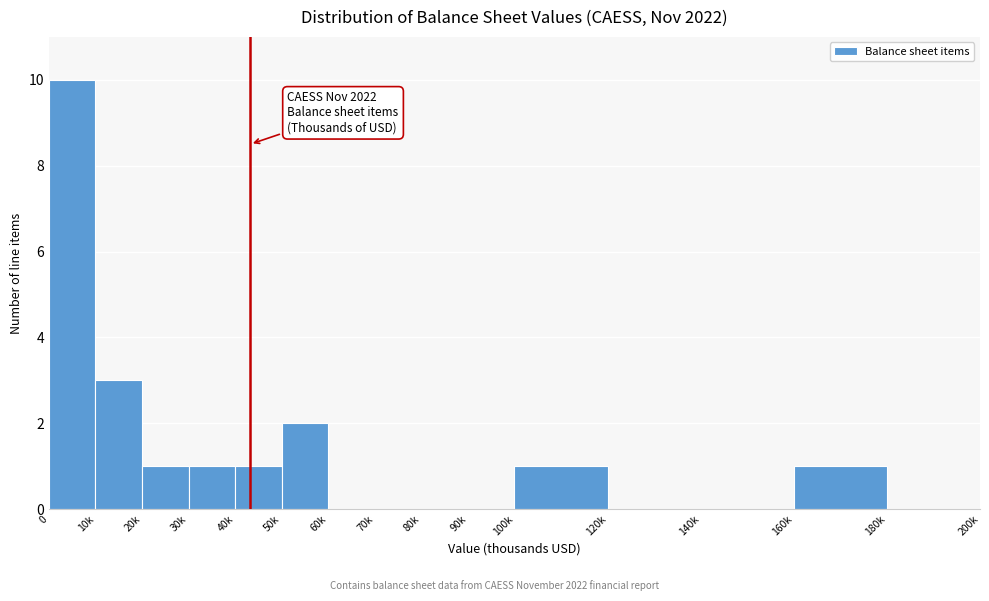

Reading right to left, list all the values displayed in this chart.

180k=0	160k=1	140k=0	120k=0	100k=1	90k=0	80k=0	70k=0	60k=0	50k=2	40k=1	30k=1	20k=1	10k=3	0=10